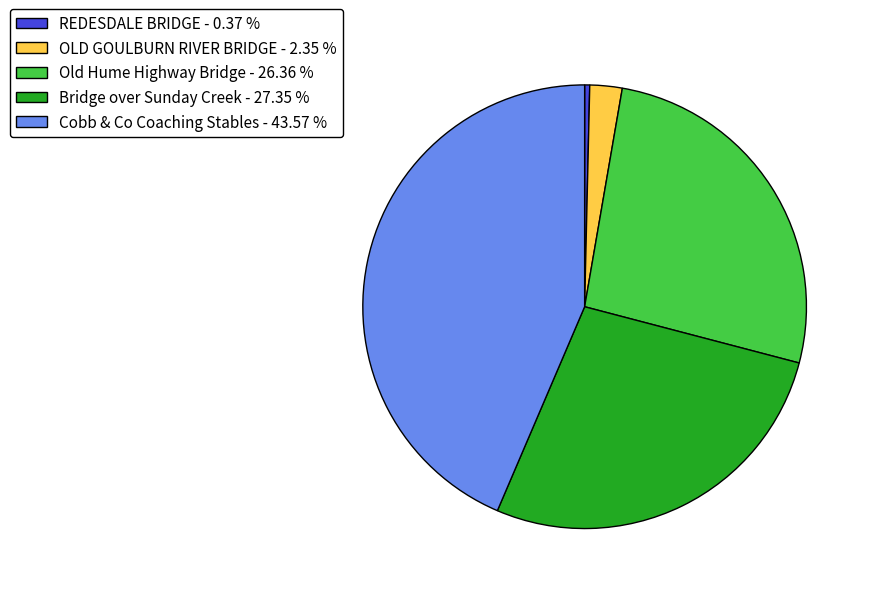

Which category has the biggest portion of the pie?

Cobb & Co Coaching Stables